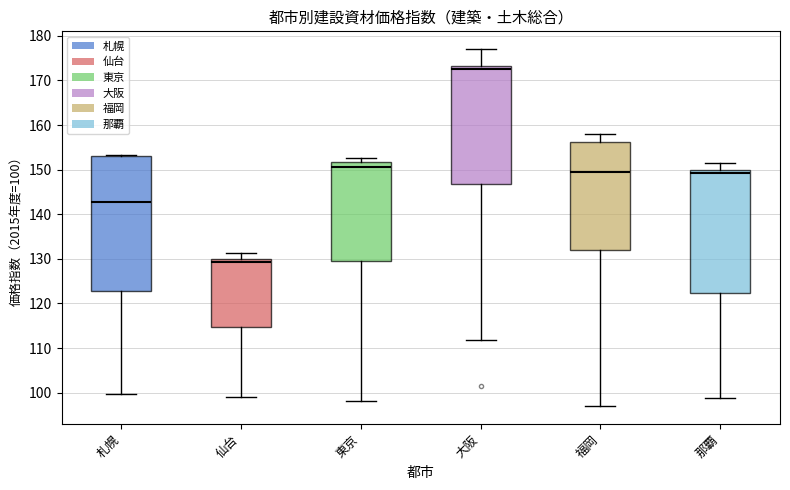

Reading left to right, read every box against the y-axis: the position of its median line, the range the box covers, and the ends of its whiskers. The values are not printed on the chart, so give them approximately, as read against the axis.

札幌: median 143, box 123 to 153, whiskers 100 to 153
仙台: median 129, box 115 to 130, whiskers 99 to 131
東京: median 151, box 129 to 152, whiskers 98 to 153
大阪: median 173 (just below the box's upper edge), box 147 to 173, whiskers 112 to 177
福岡: median 150, box 132 to 156, whiskers 97 to 158
那覇: median 149, box 122 to 150, whiskers 99 to 152